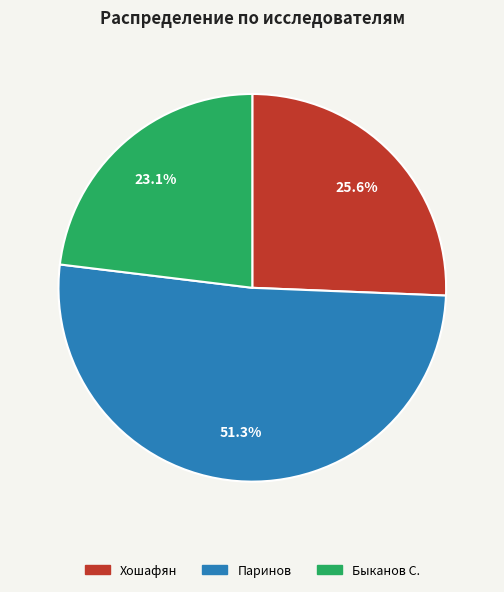

Approximately how many times larger is the value at Паринов compared to Быканов С.?

2.2